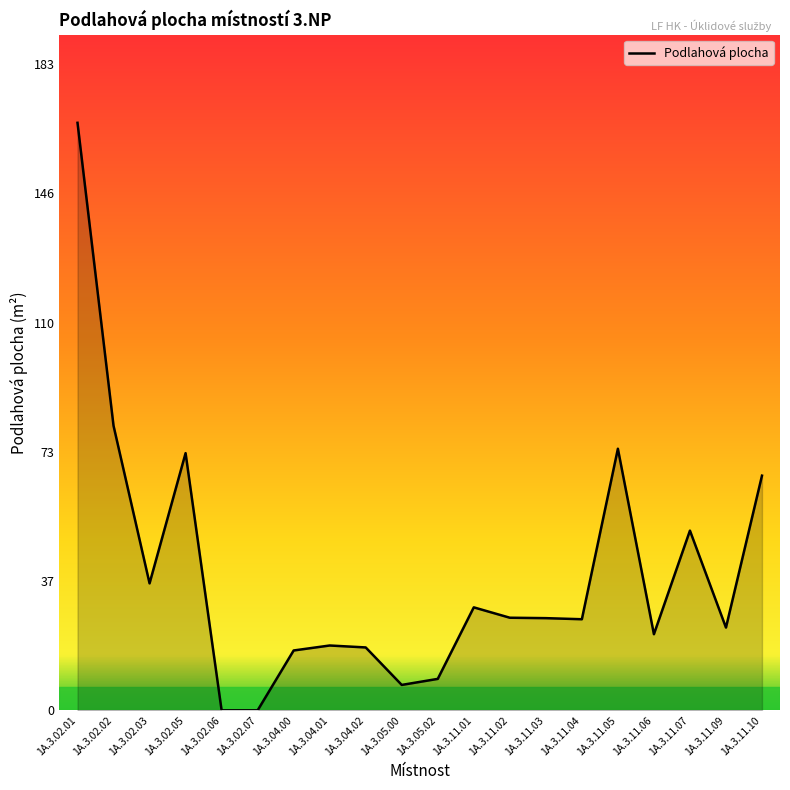

What is the difference between the values at 1A.3.11.07 and 1A.3.02.02?

29.7